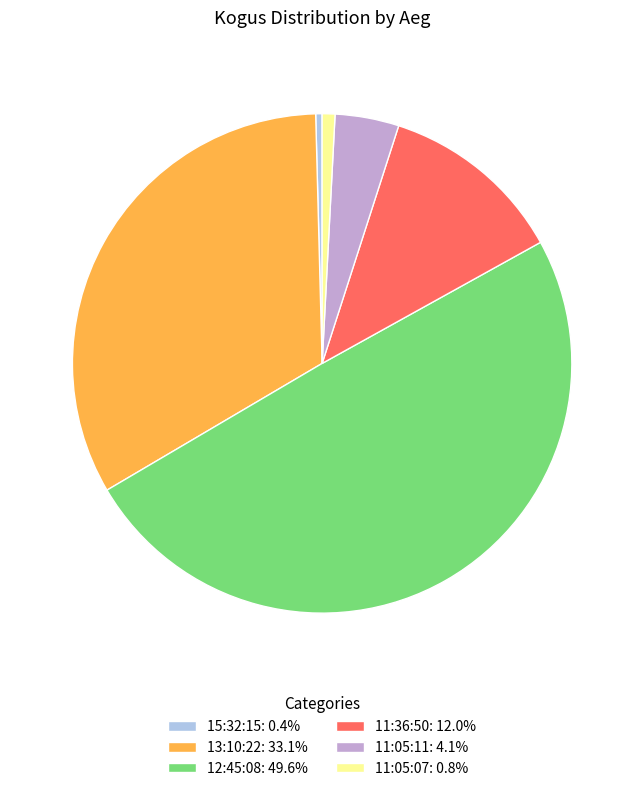

The 12:45:08 slice represents 50% of the pie. True or false?

True